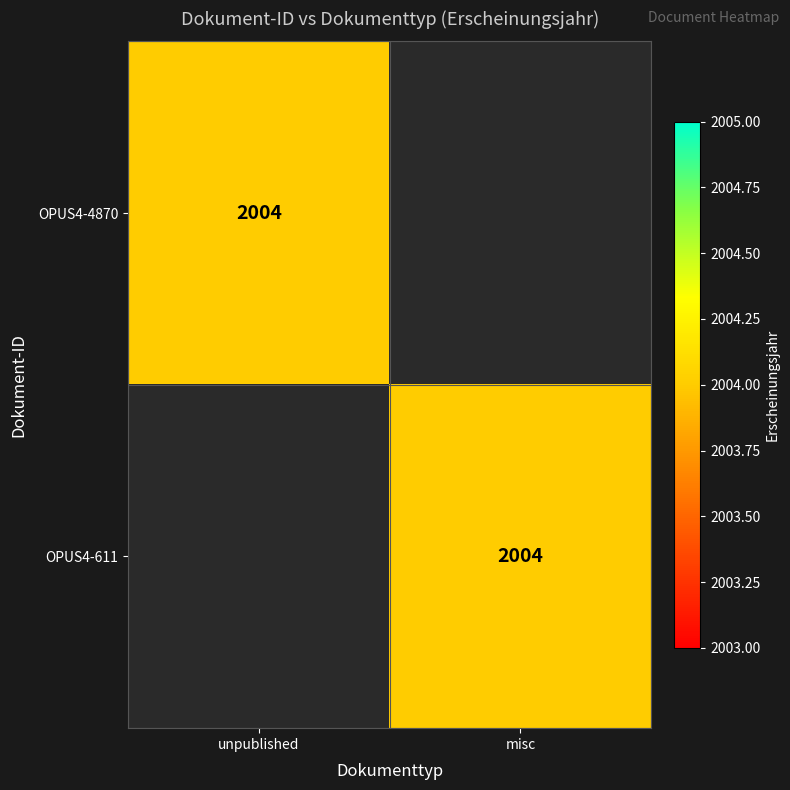

True or false: OPUS4-4870 has a value of 2004 at unpublished.

True